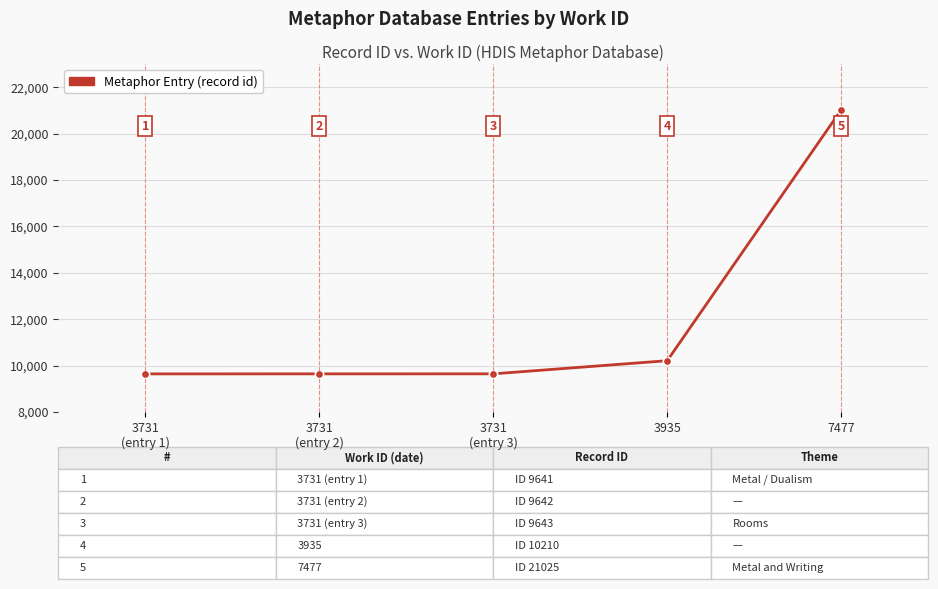

True or false: there are more than 0 points higher than both neighbors.

False